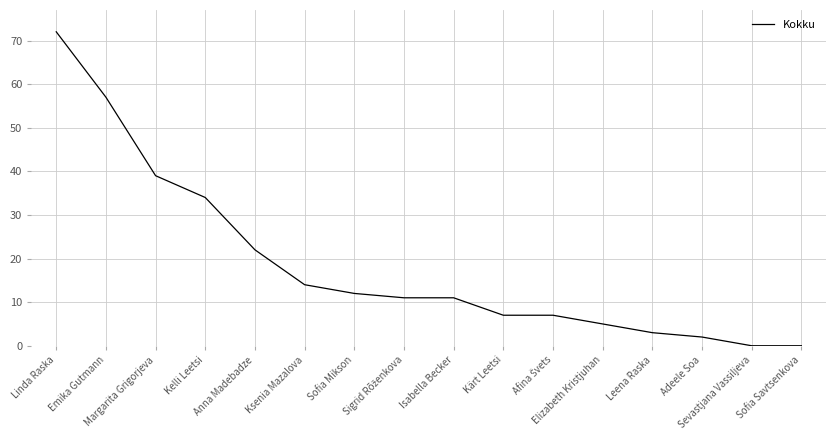

What position from the left is Ksenia Mazalova?

6